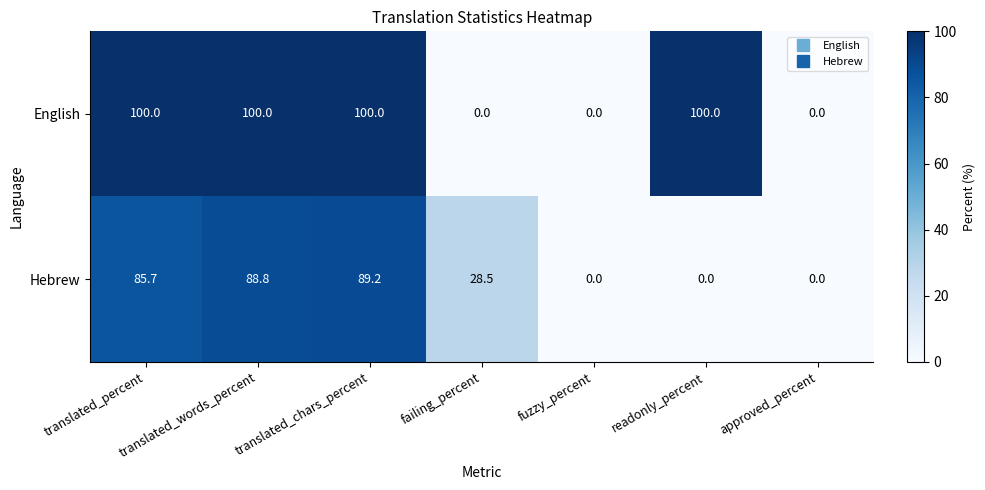

At how many categories does at least one series exceed 90?

4